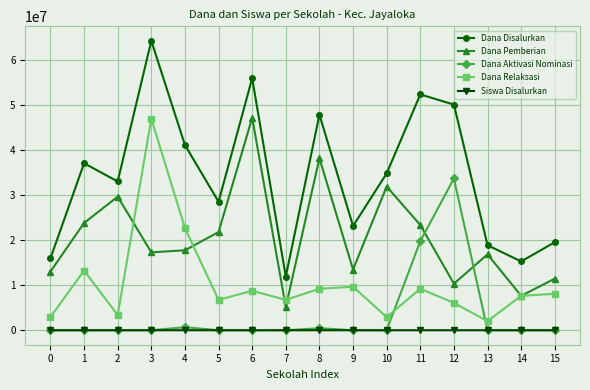

The Dana Disalurkan series shows 15975000 at 0. True or false?

True